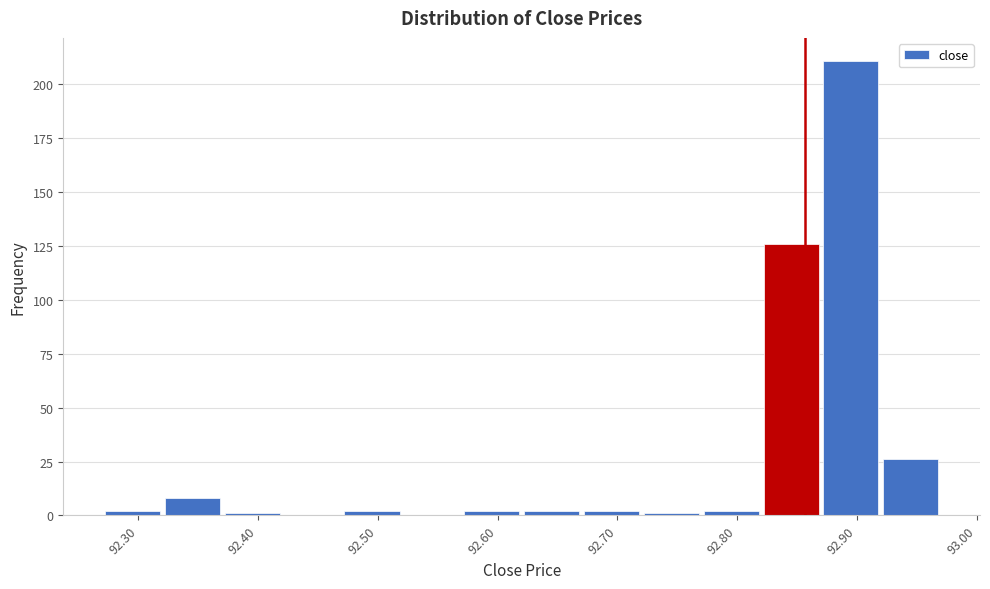

Over which range of the x-axis is the bar tallest?

92.872 to 92.922